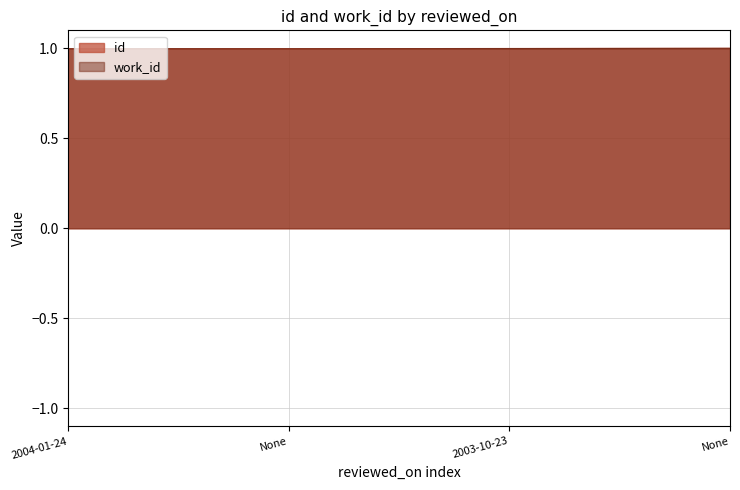

True or false: work_id and id cross at least once.

False